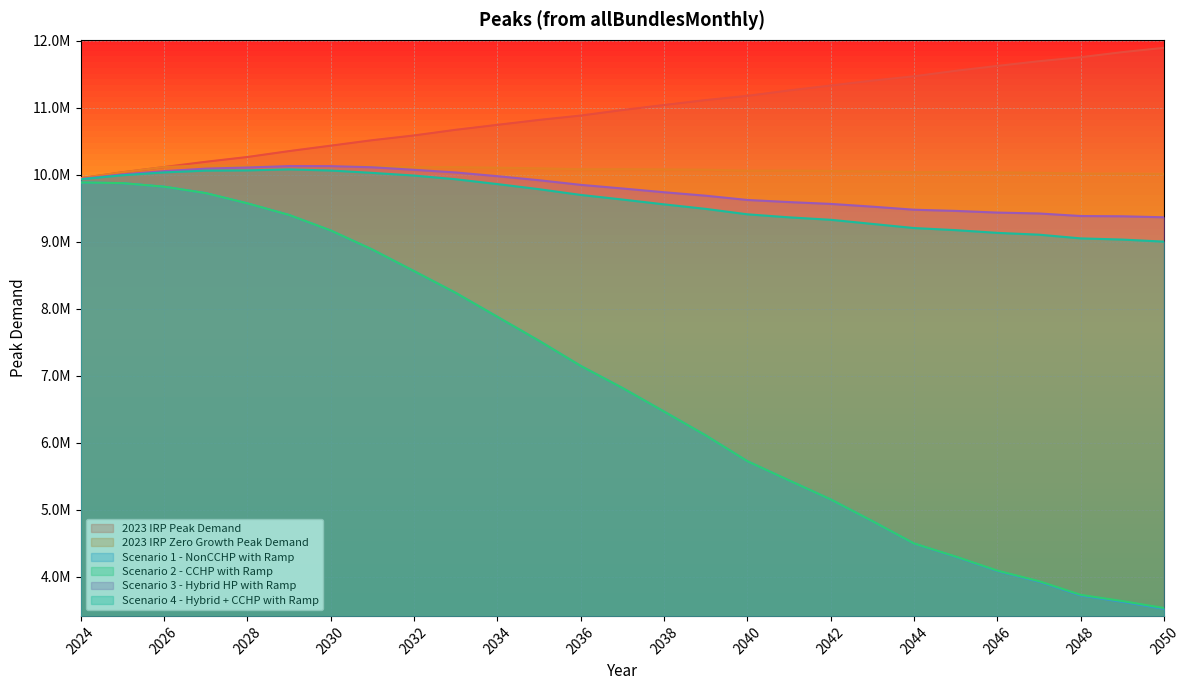

How many series are shown in this chart?

6